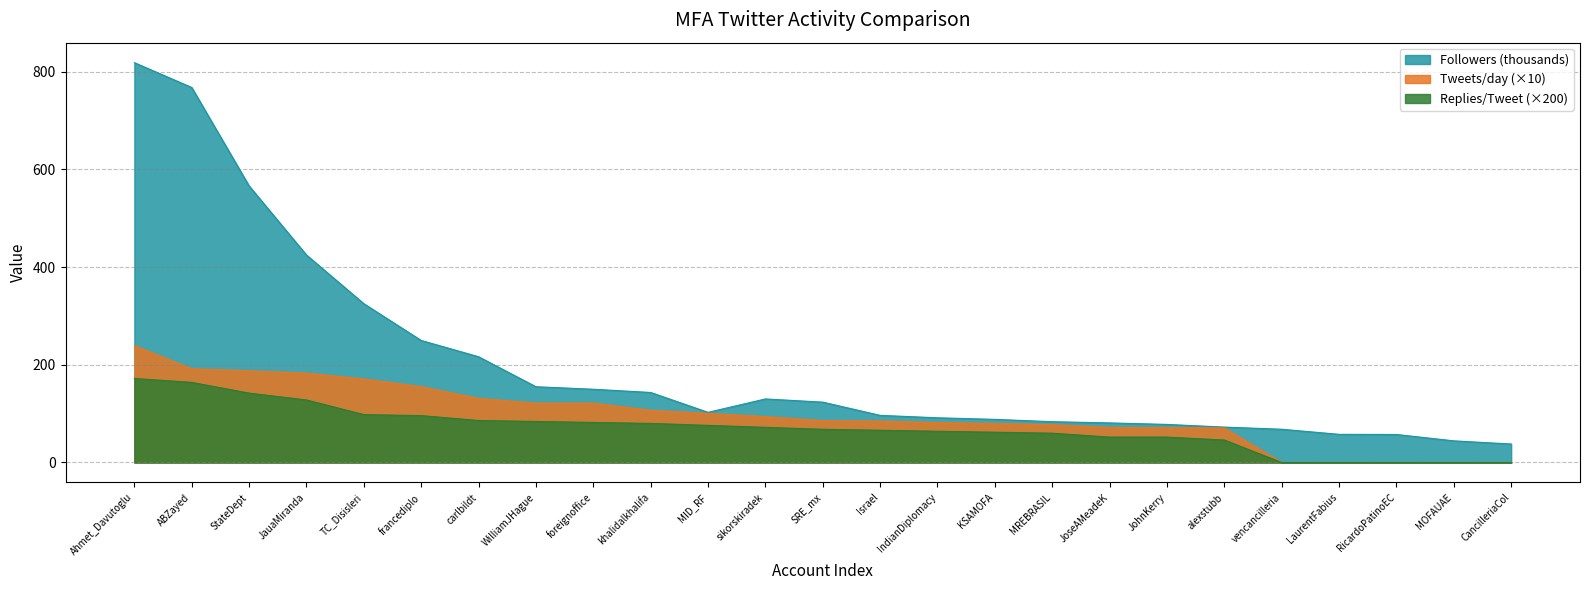

True or false: Tweets/day and Followers intersect in this chart.

False